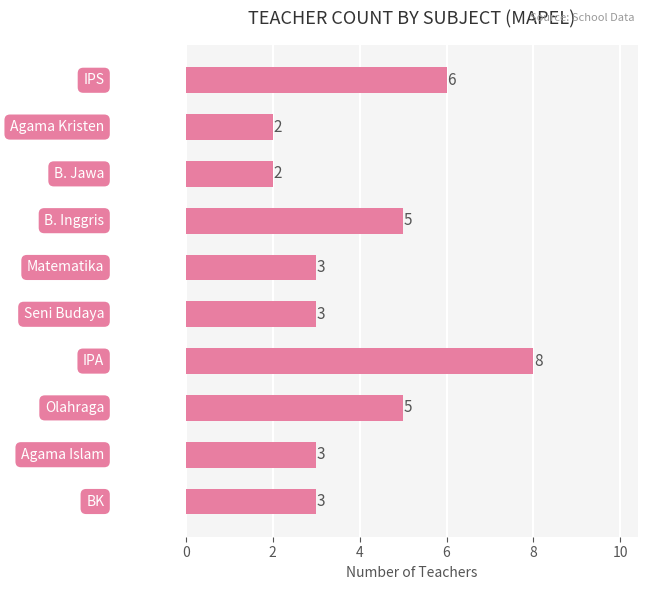

Reading top to bottom, what are all the values shown in this chart?

6	2	2	5	3	3	8	5	3	3